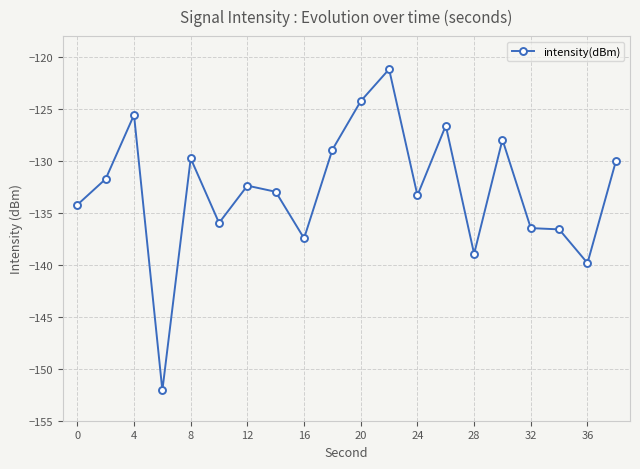

How many lines are shown in the chart?

1